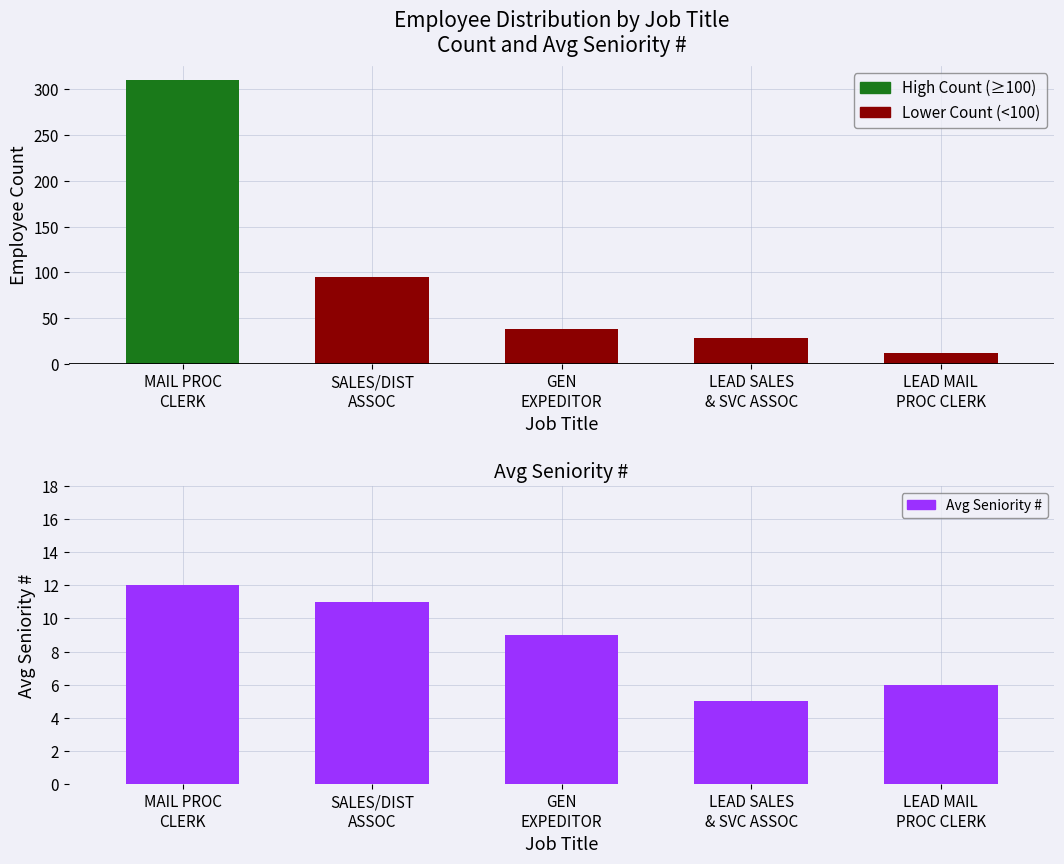

How many groups of bars are there?

5